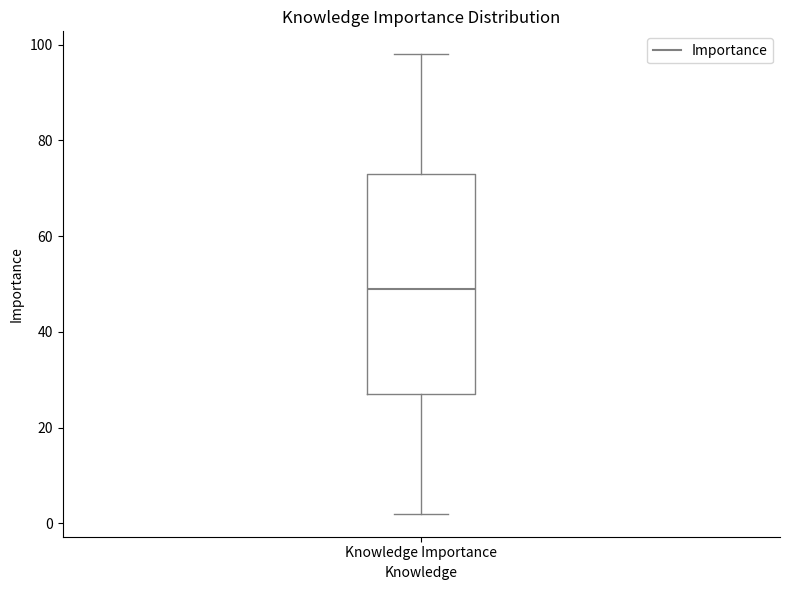

Where does the lower whisker of the box for Knowledge Importance end on the y-axis? The values are not printed on the chart, so give them approximately, as read against the axis.

2